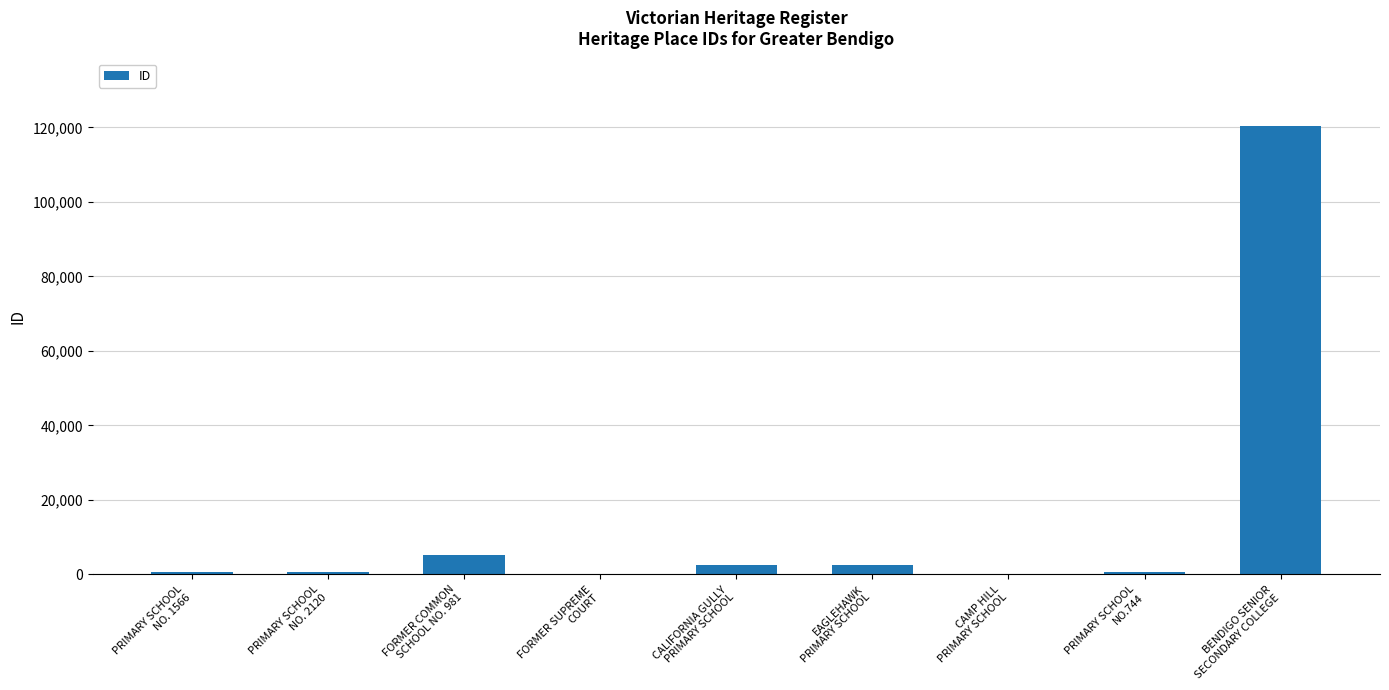

What is the greatest value displayed?

120397